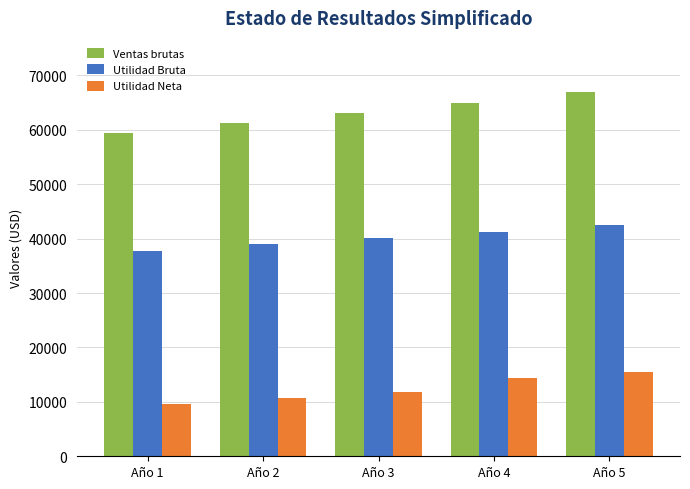

Are the bars horizontal?

No